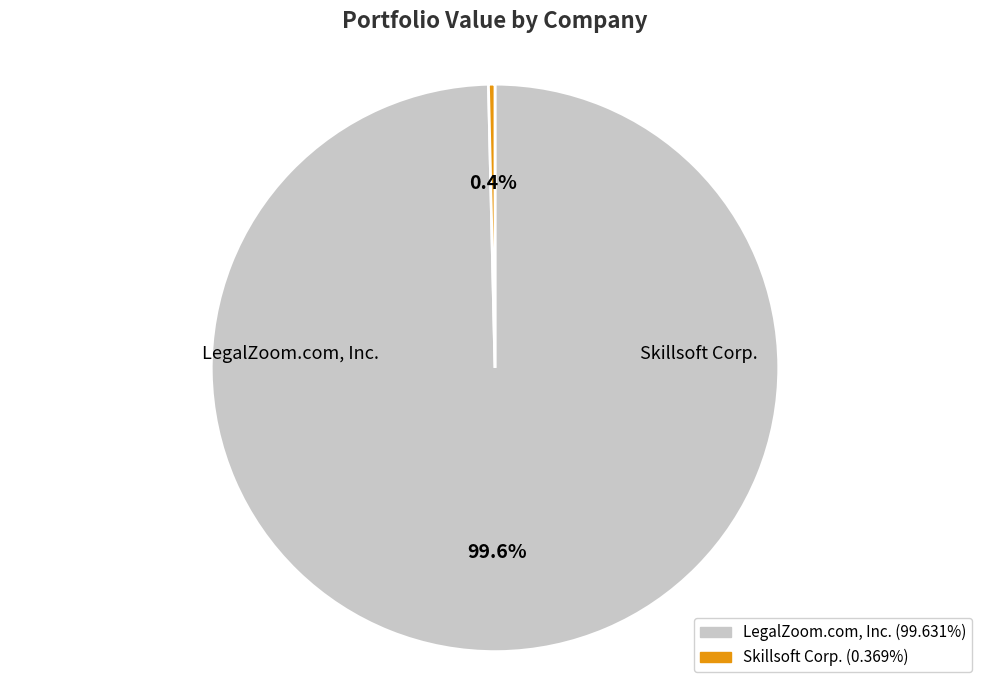

Which category has the smallest portion of the pie?

Skillsoft Corp.